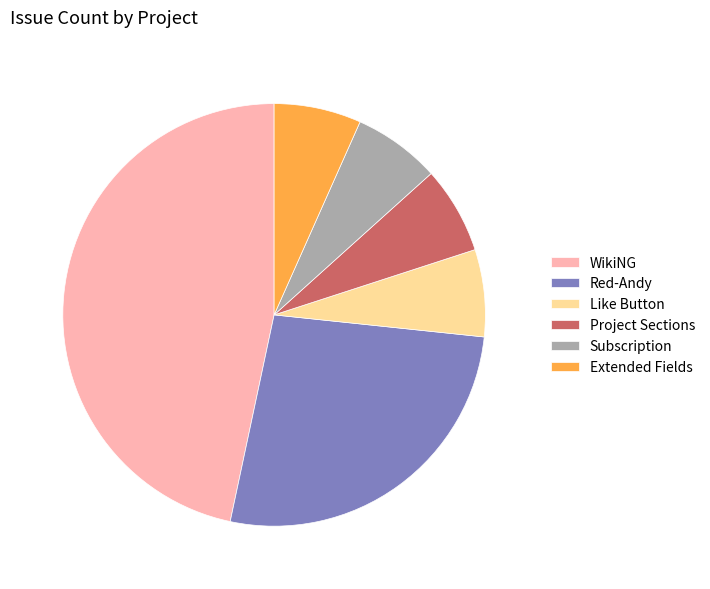

Approximately how many times larger is the value at WikiNG compared to Project Sections?

7.0